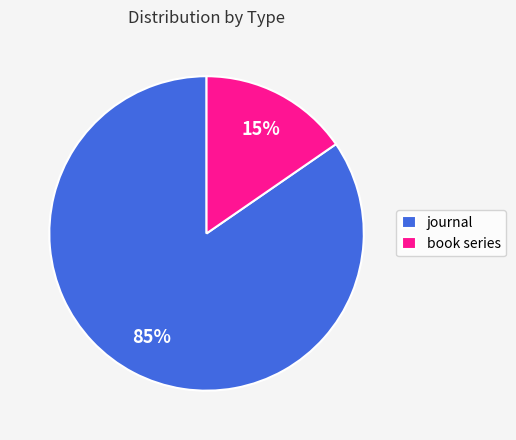

Which category has the smallest portion of the pie?

book series